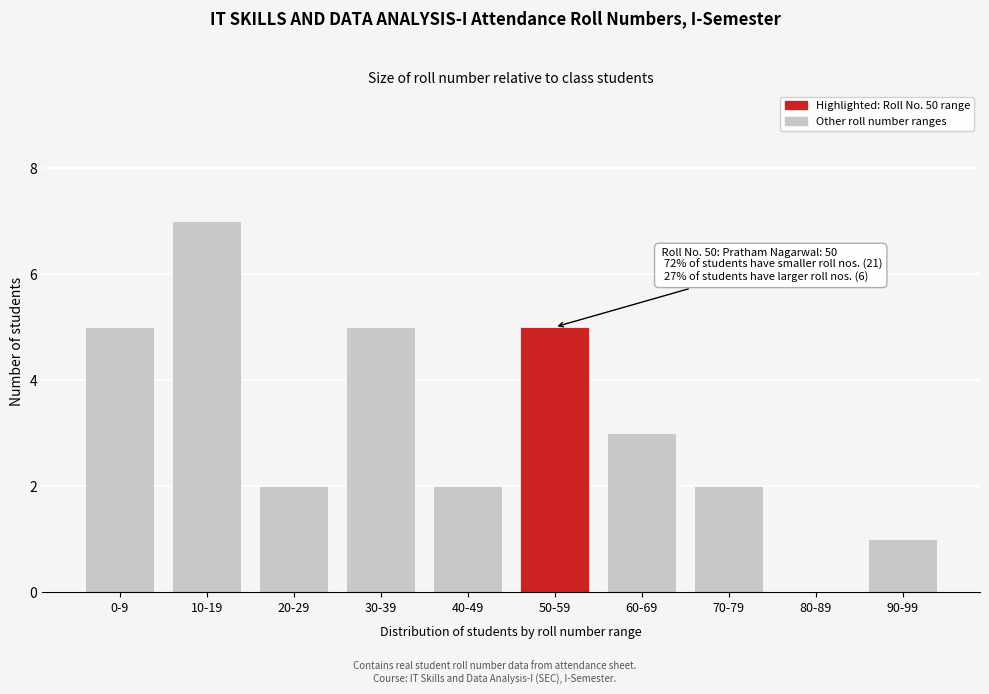

Reading left to right, list all the values displayed in this chart.

0-9=5	10-19=7	20-29=2	30-39=5	40-49=2	50-59=5	60-69=3	70-79=2	80-89=0	90-99=1